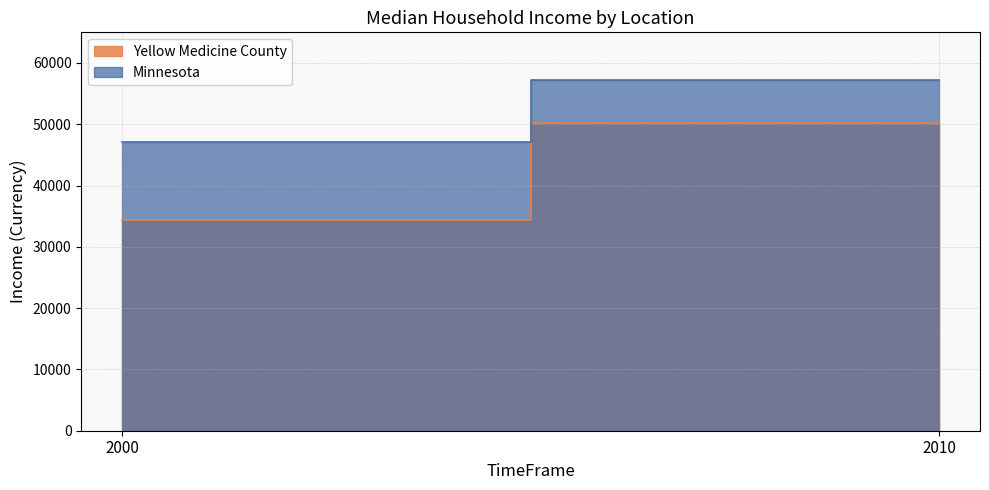

Is the value of Yellow Medicine County at 2010 greater than the value of Minnesota at 2000?

Yes